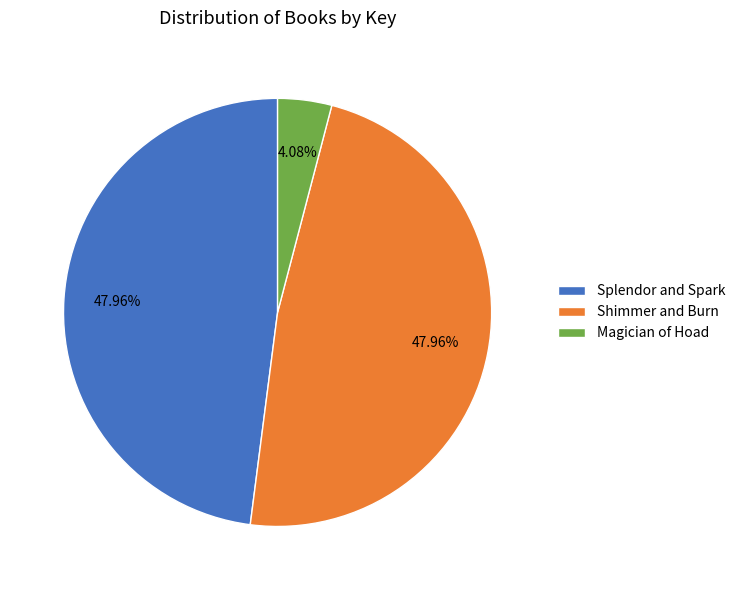

Is there a majority slice in this chart?

No